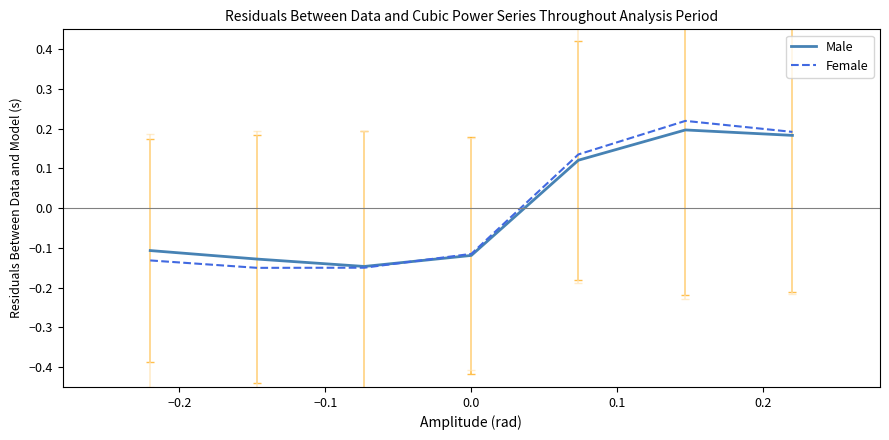

Which series has the largest range (max minus min)?

Female